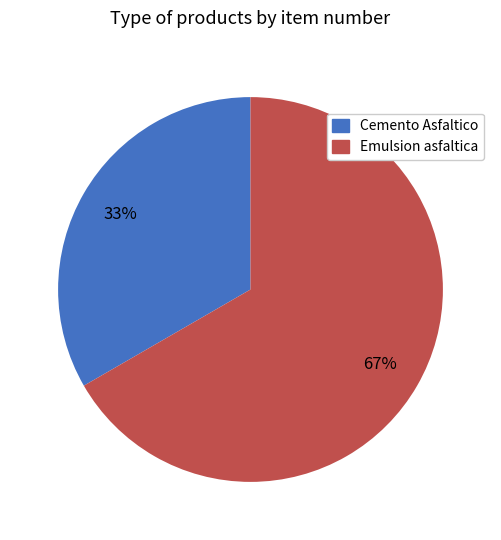

Do Cemento Asfaltico and Emulsion asfaltica together represent more than half of the pie?

Yes